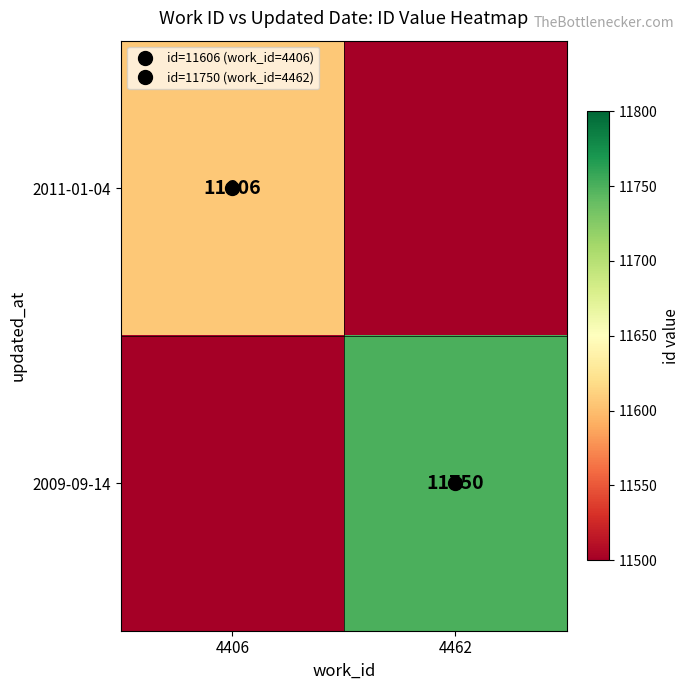

What is the sum of all 2011-01-04 values?

20606